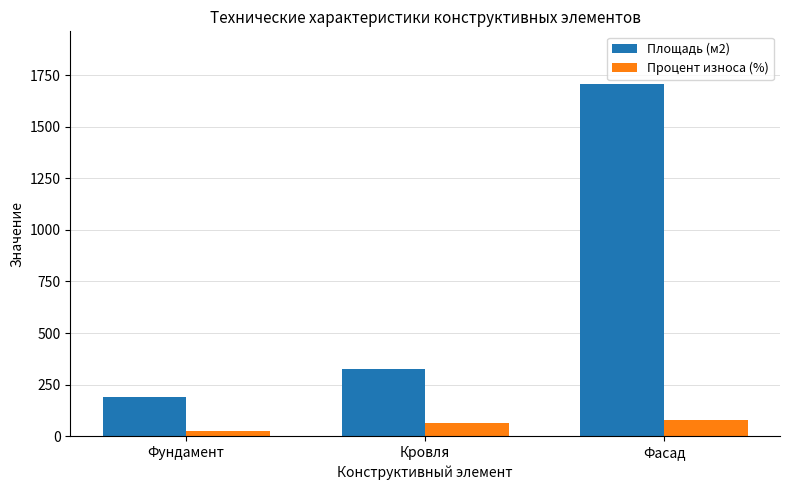

What is the label of the 3rd bar from the right?

Фундамент